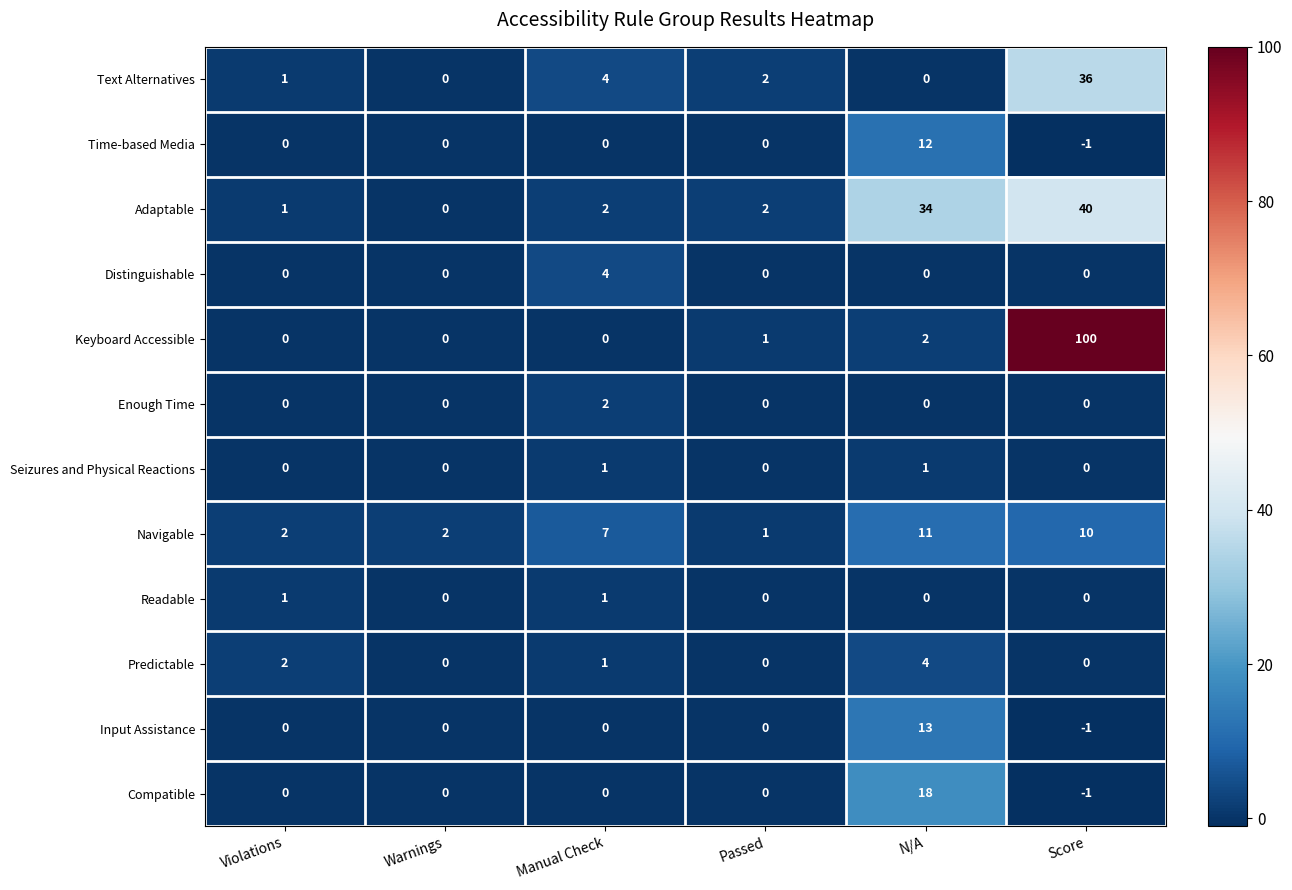

At how many categories does at least one series exceed 60?

1